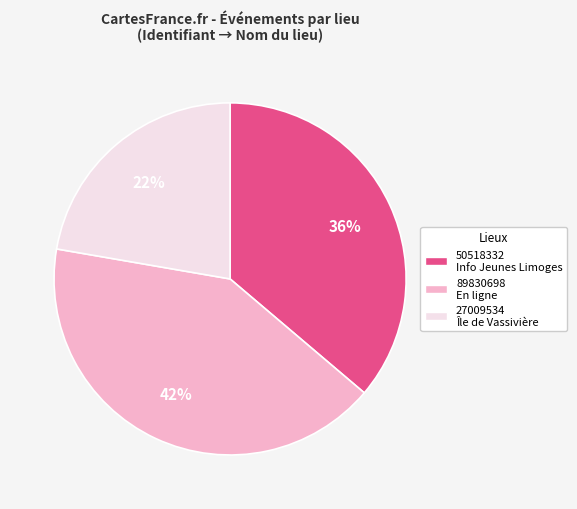

Is it true that 27009534 Île de Vassivière is 12% of the pie?

False